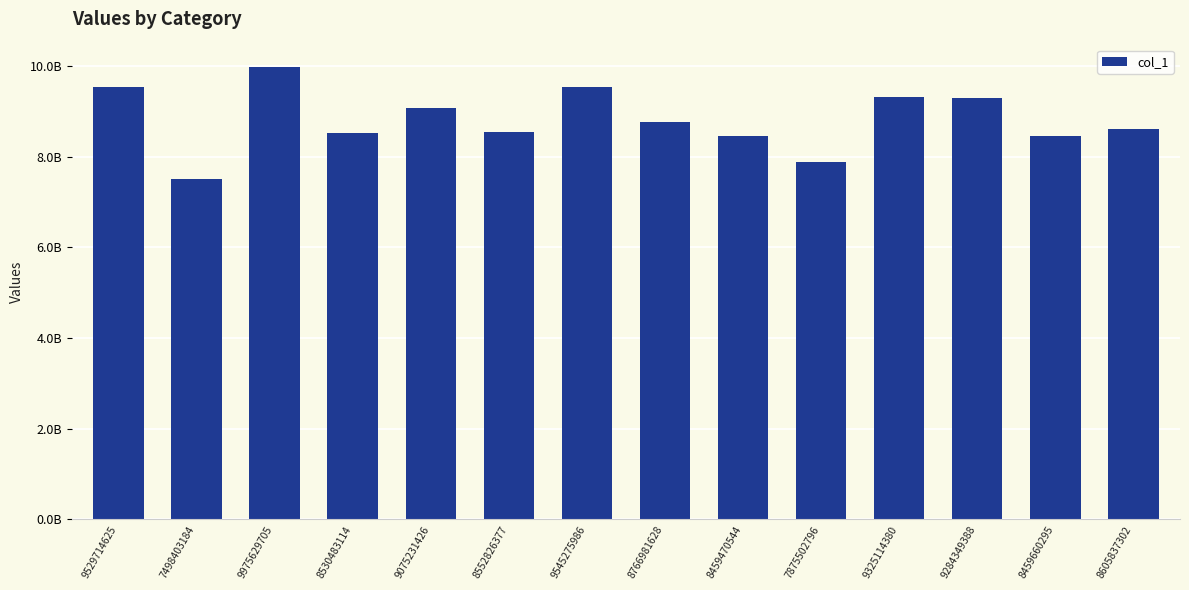

Which label corresponds to the largest value in the chart?

9975629705